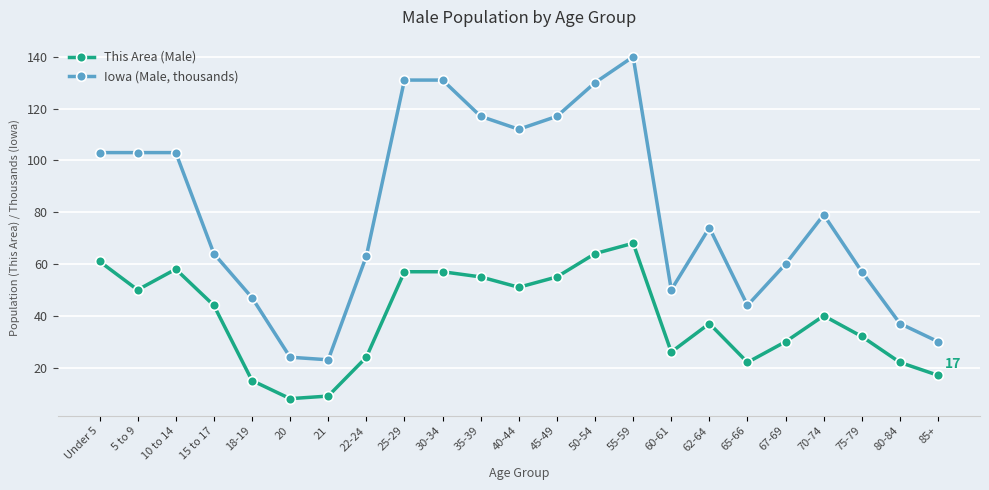

The value of Iowa (Male, thousands) at 25-29 is 131. True or false?

True